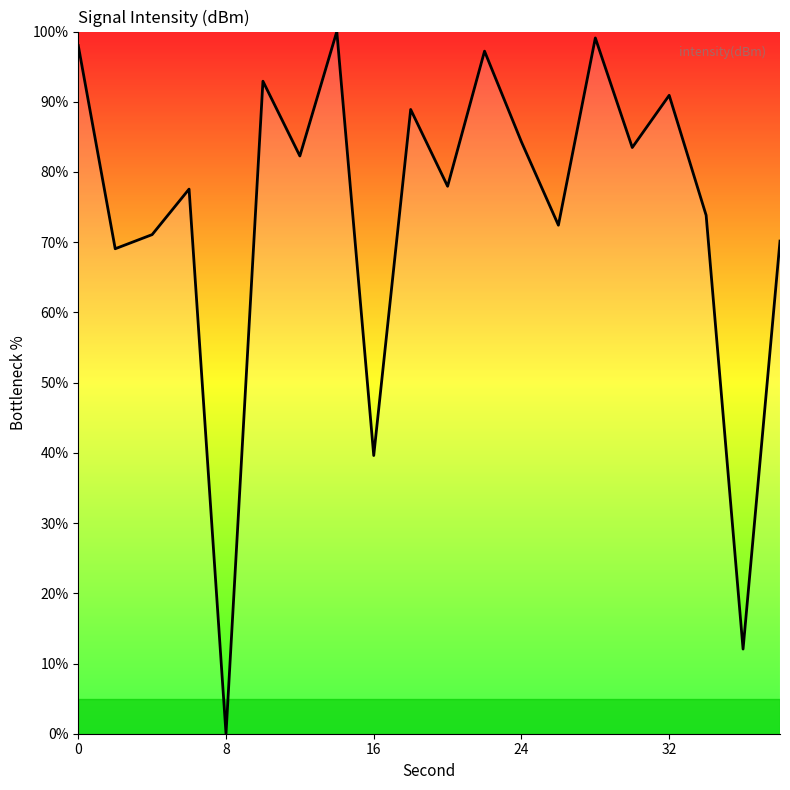

How many positive values are there?

19